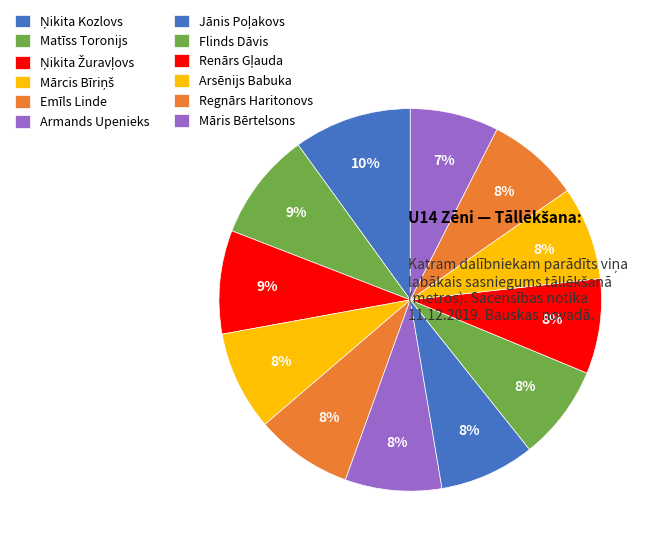

How many slices are in this pie chart?

12